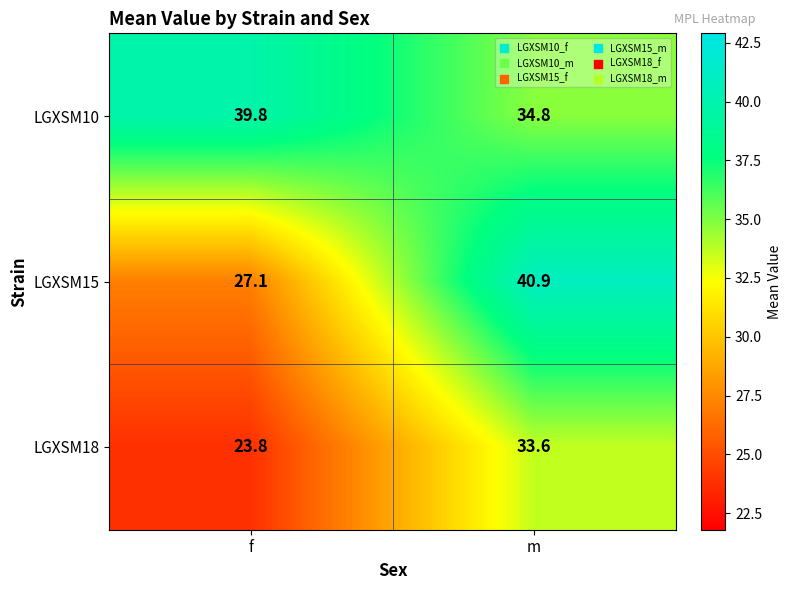

The value of LGXSM18 at m is 33.6. True or false?

True